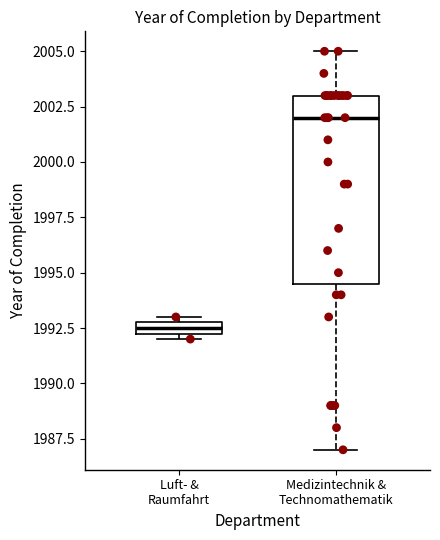

Which box is the tallest, from its lower edge to its upper edge?

Medizintechnik & Technomathematik